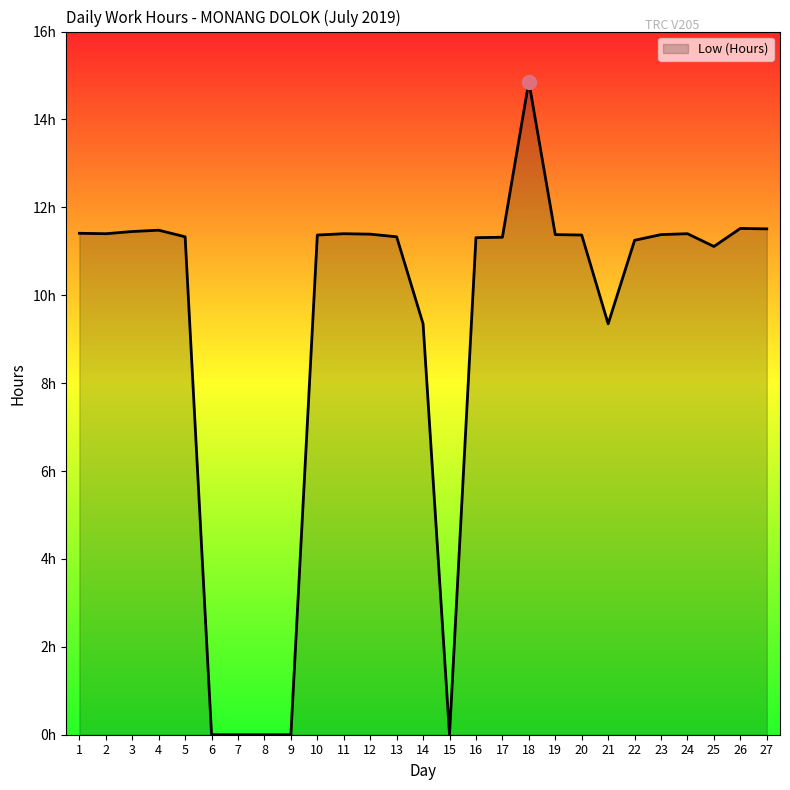

Between 24 and 27, which is larger?

27